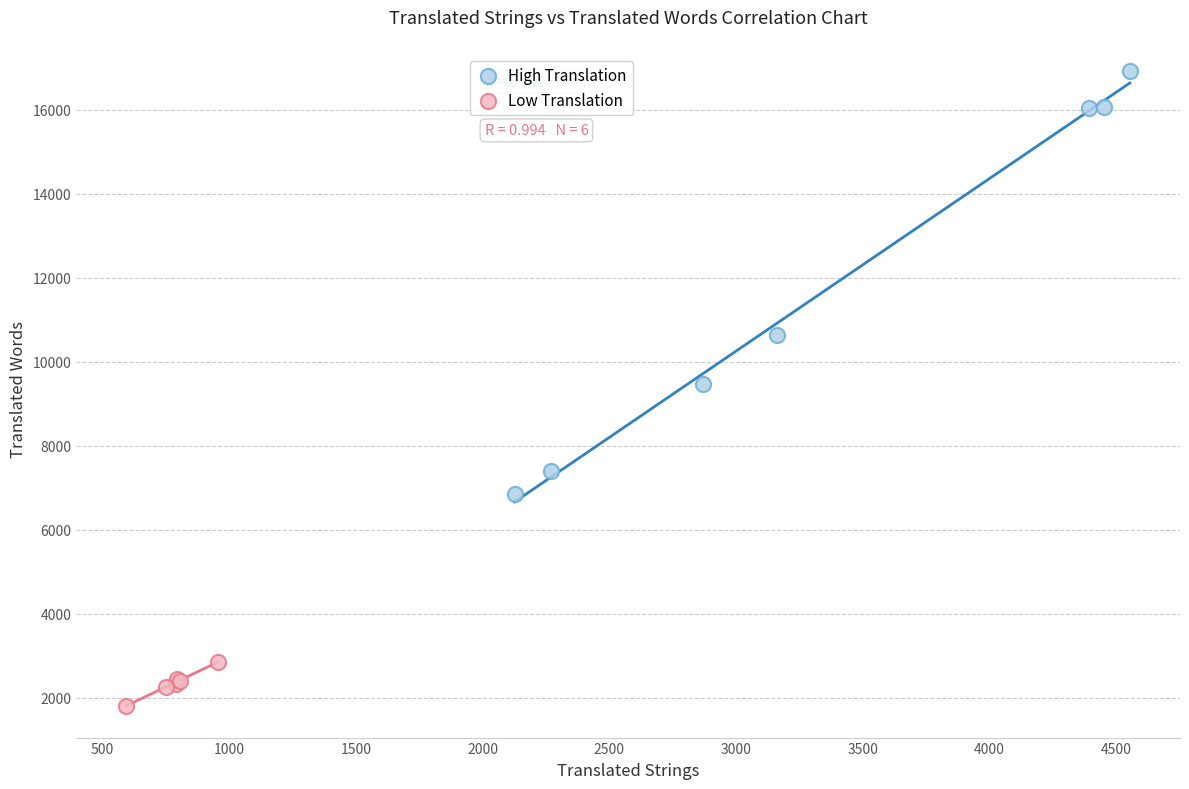

Which series reaches the maximum Y coordinate?

High Translation